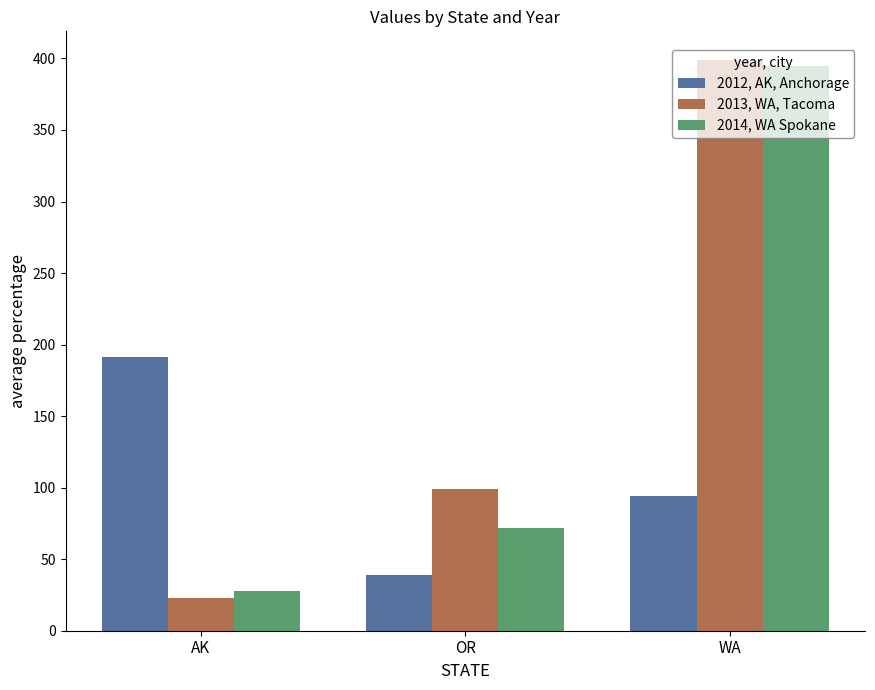

What is the value of the 2014, WA Spokane bar at the 2nd from the left?

72